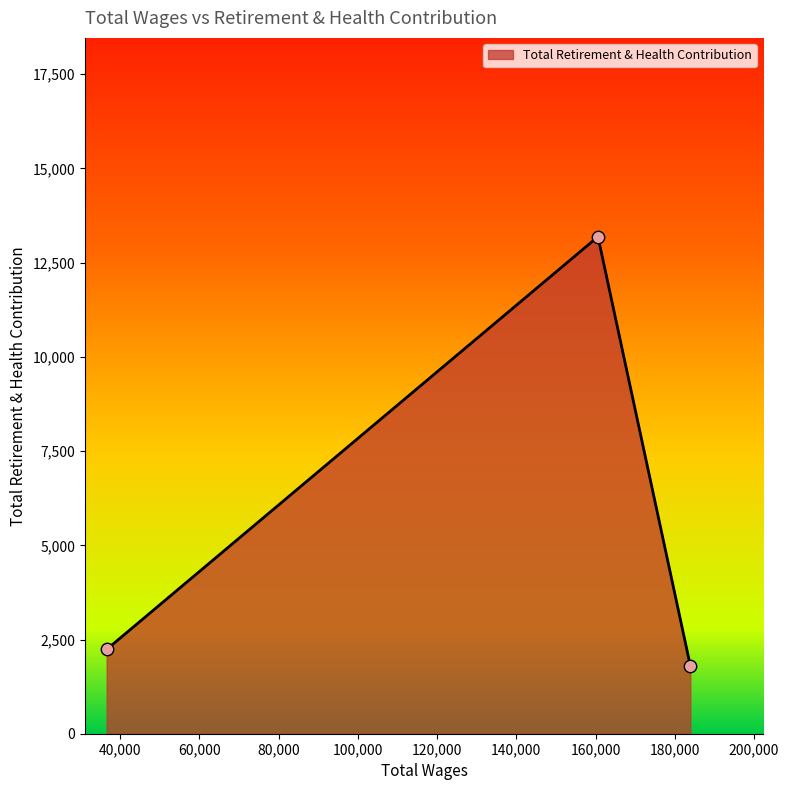

What is the smallest value displayed?

1804